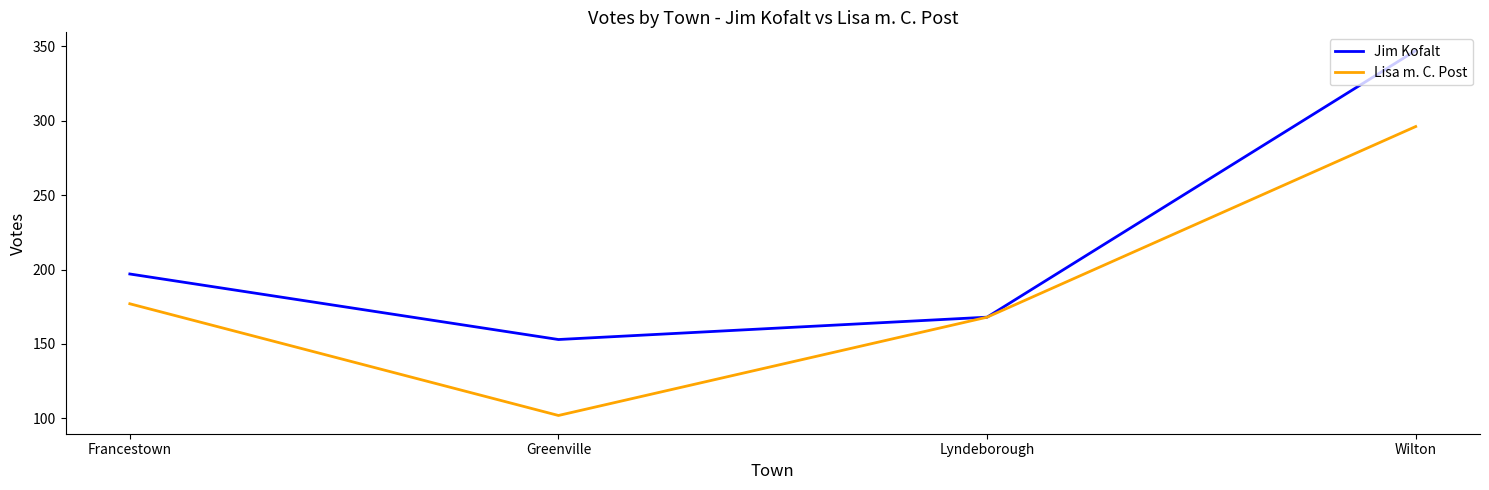

At which label is Jim Kofalt closest to 250?

Francestown